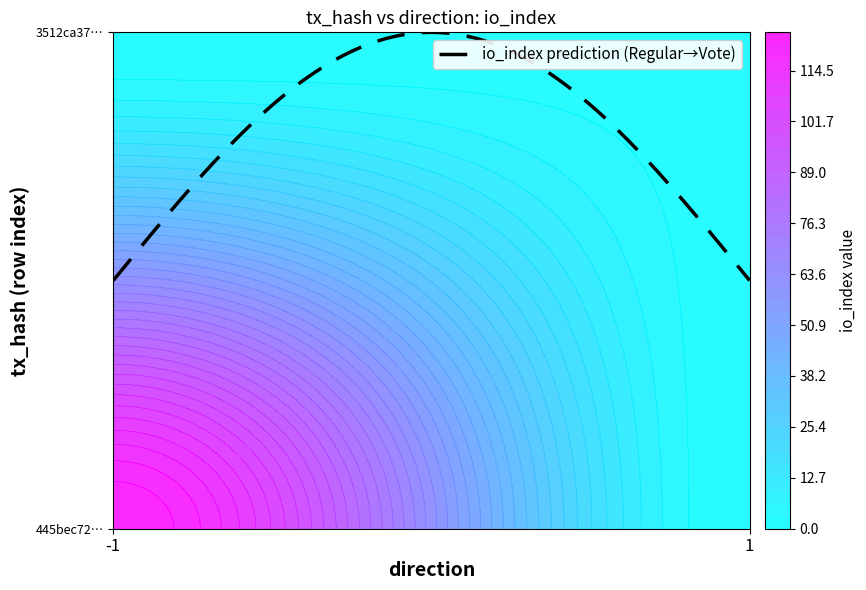

Count the 3512ca373a5df9b1a1afeeaec22afe6a8927f8e values in the range 1 to 2.

2